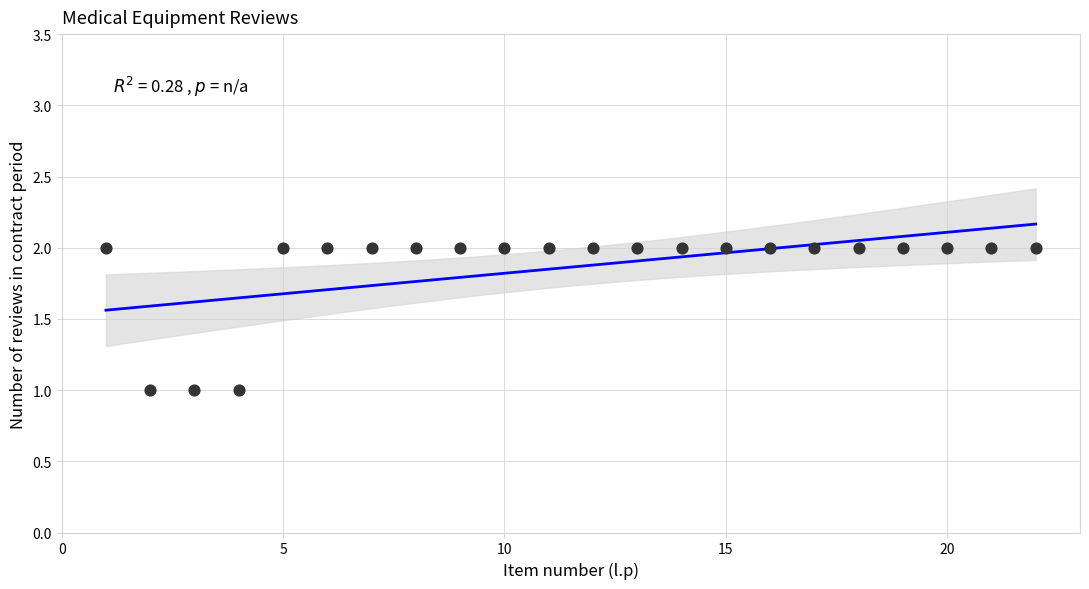

What is the range of X values (max minus min)?

21